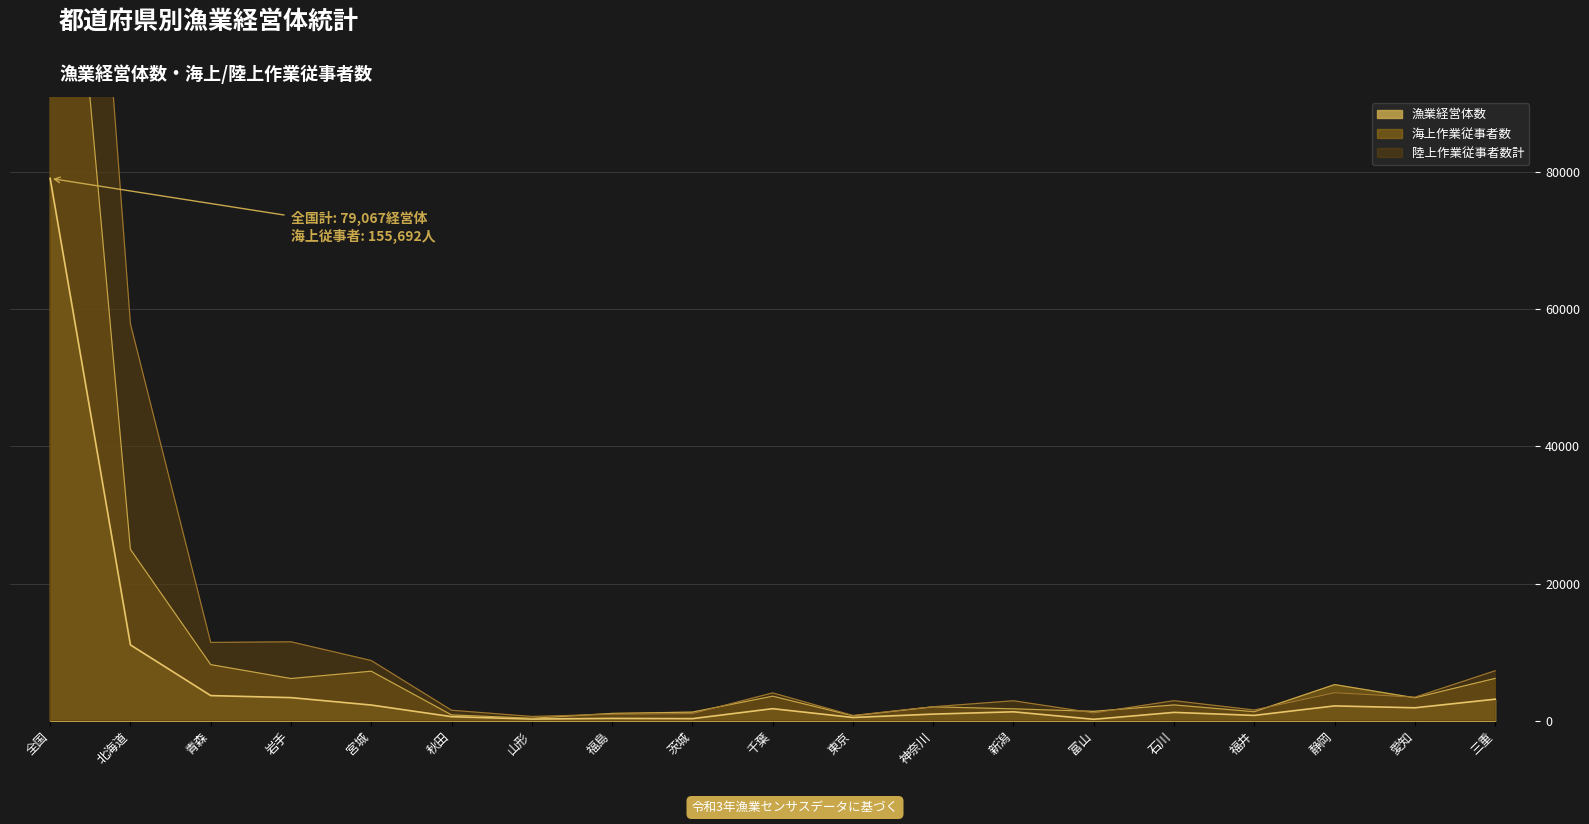

What is the highest value of the 漁業経営体数 series?

79067